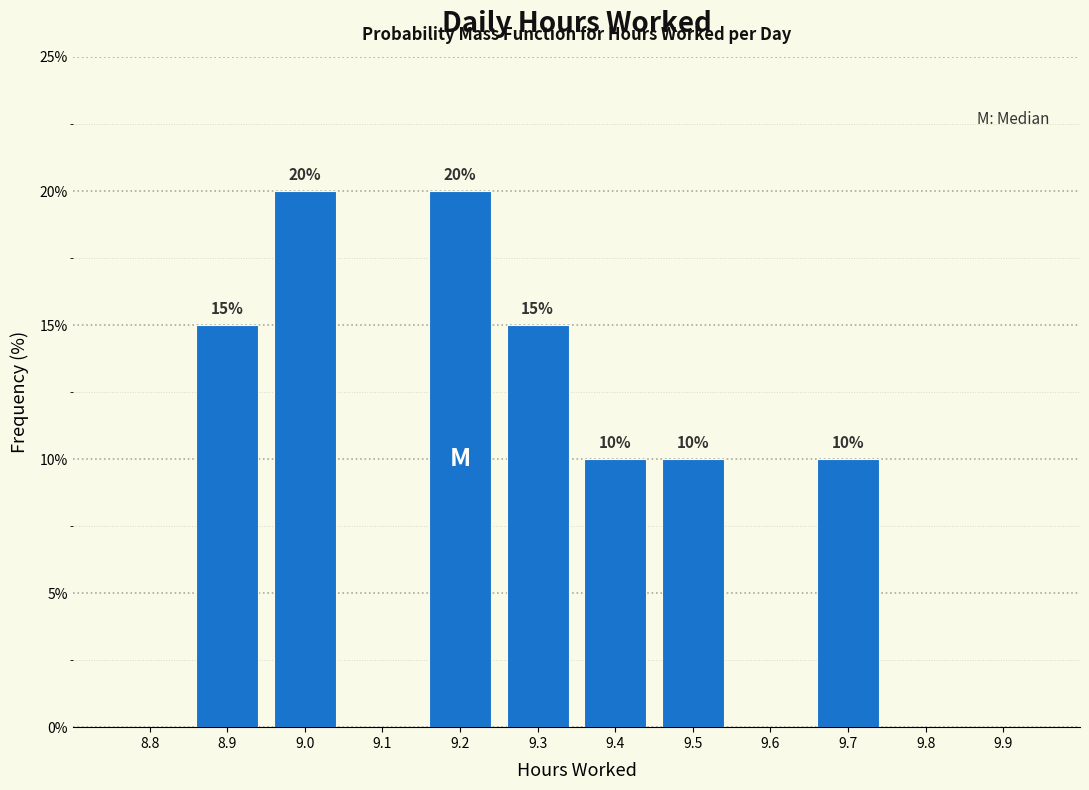

Reading right to left, list all the values displayed in this chart.

9.9=0	9.8=0	9.7=10	9.6=0	9.5=10	9.4=10	9.3=15	9.2=20	9.1=0	9.0=20	8.9=15	8.8=0